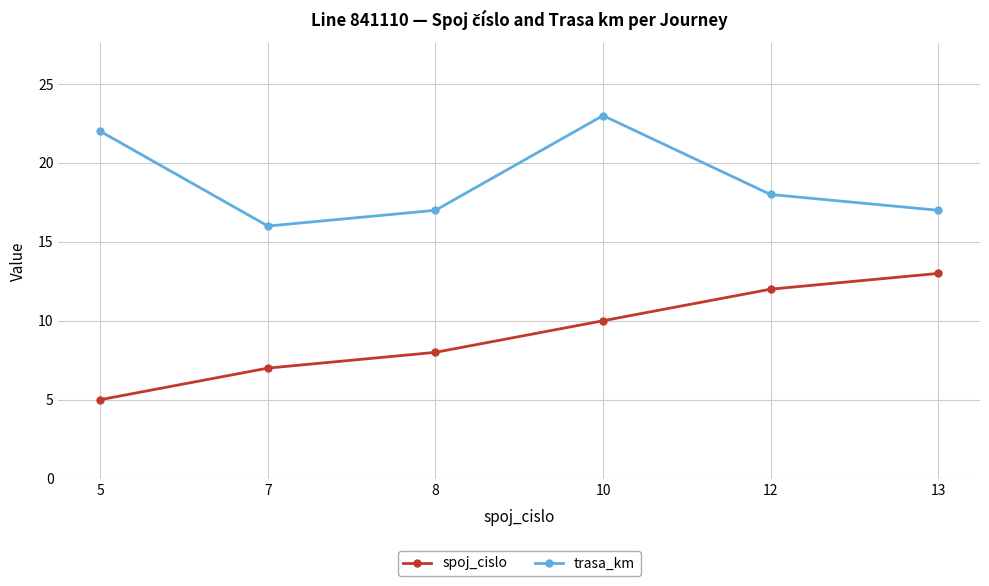

True or false: trasa_km has more than 1 interior local peaks.

False